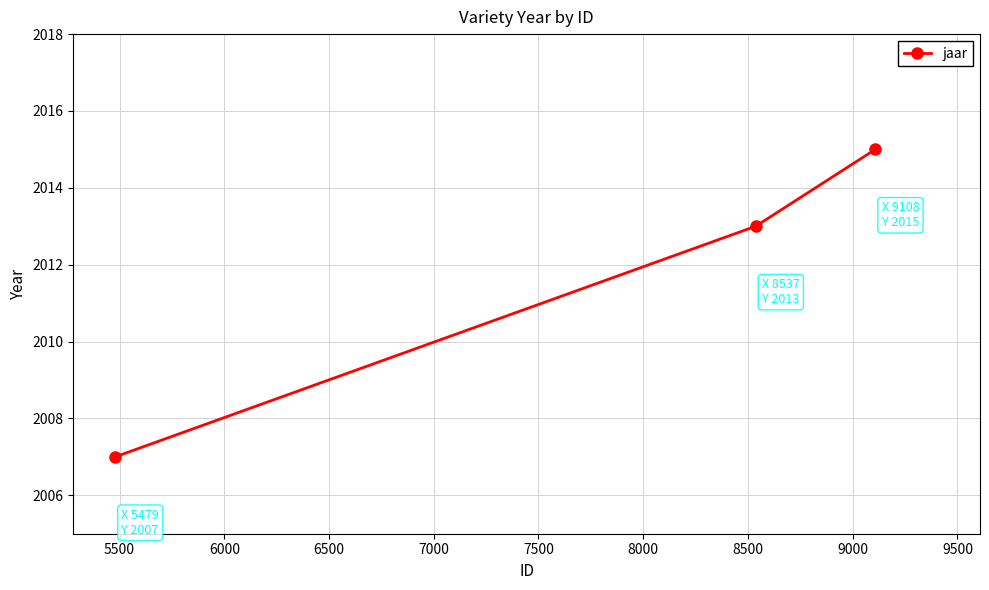

What is the difference between the second highest and minimum values?

6